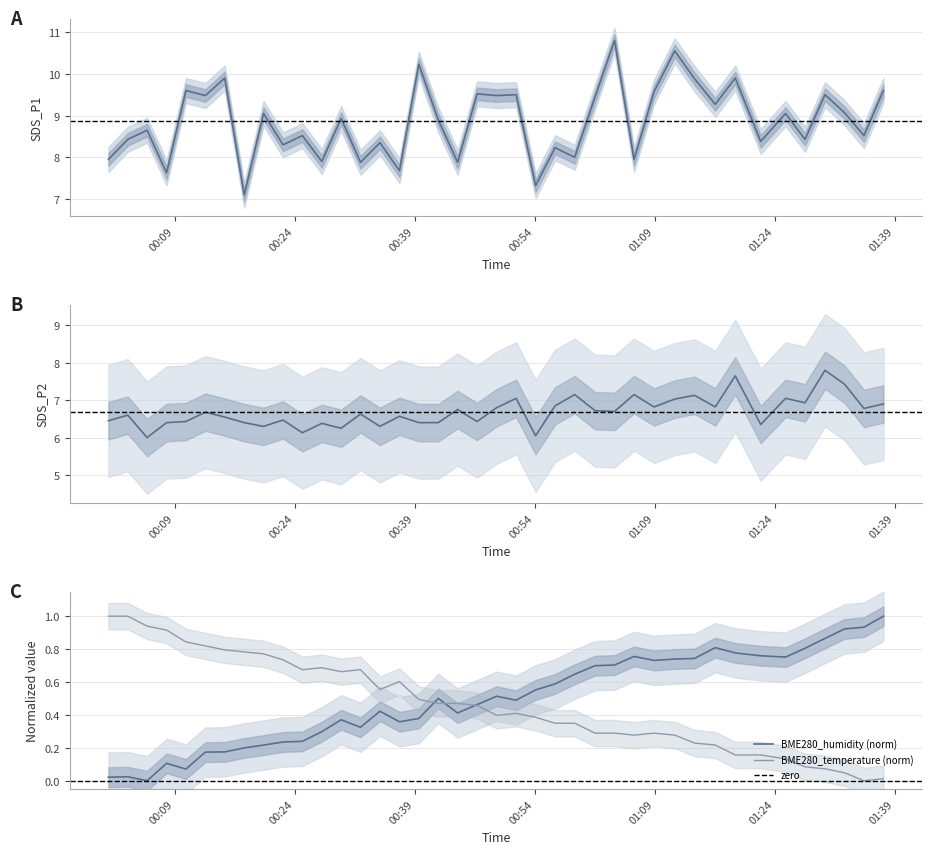

The BME280_temperature series shows 1.0 at 2023/05/31 00:37:05. True or false?

False